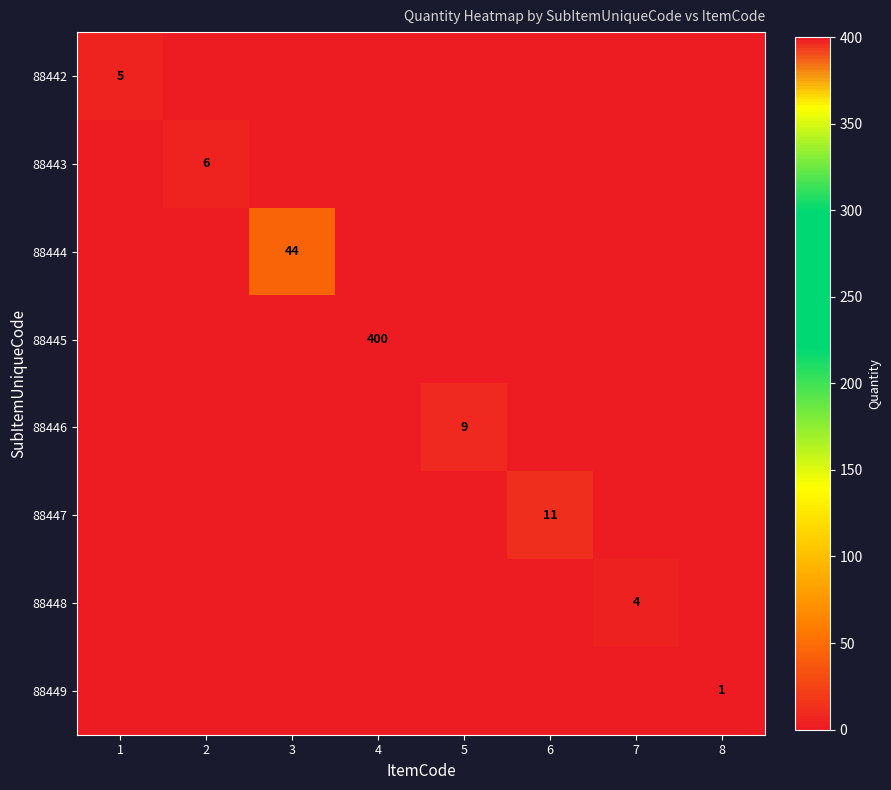

At how many categories does at least one series exceed 139?

1